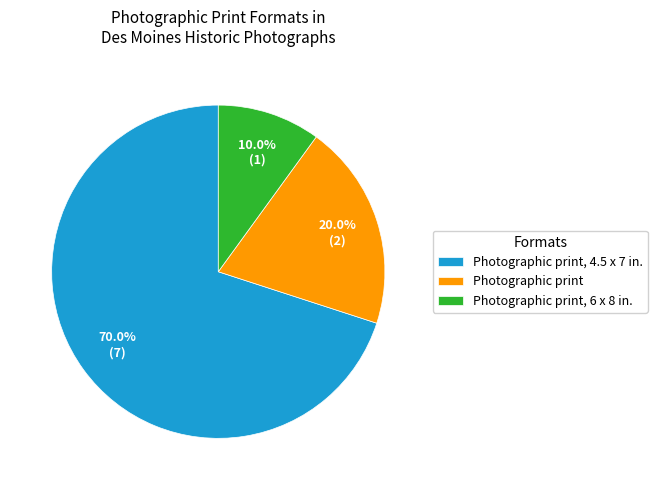

Which has a higher value, Photographic print or Photographic print, 4.5 x 7 in.?

Photographic print, 4.5 x 7 in.